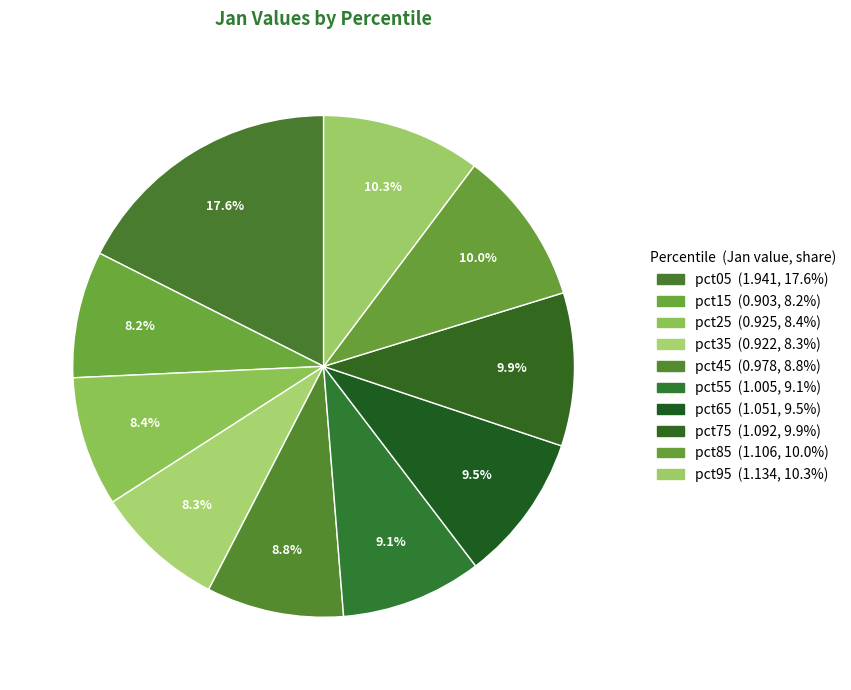

Does pct55 account for over 50% of the chart?

No